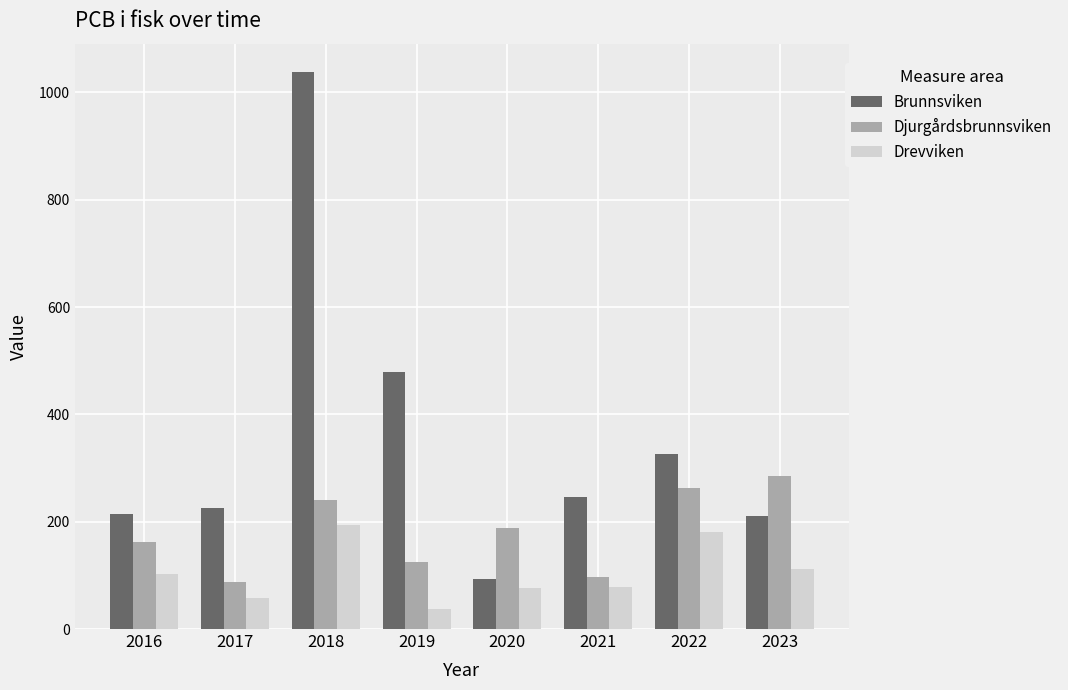

How many data points does each series have?

8